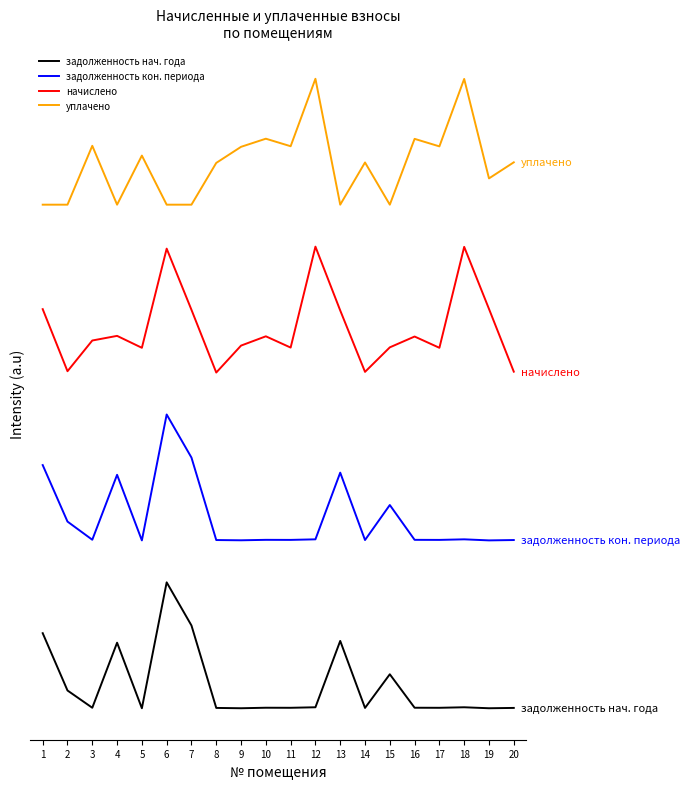

Where is the first local minimum for задолженность кон. периода?

3